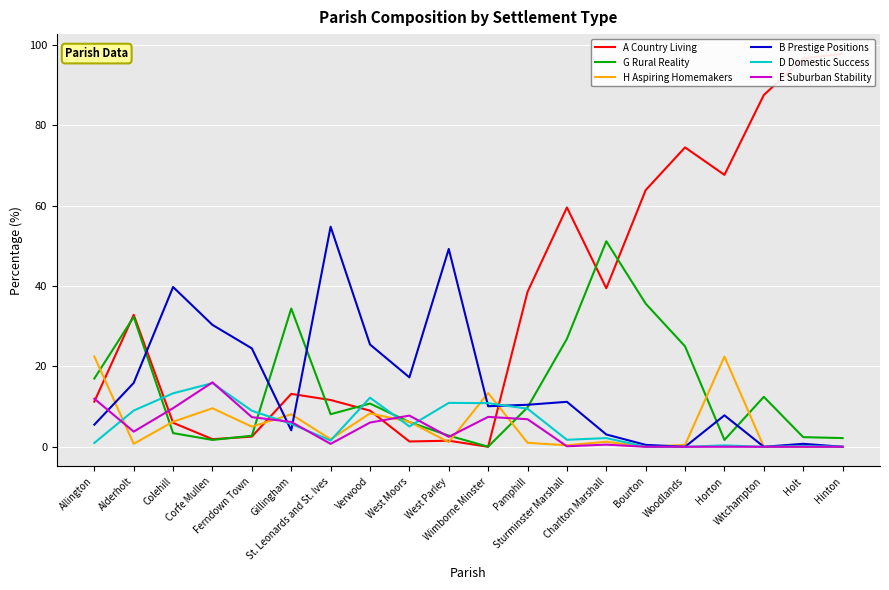

What is the difference between the highest and lowest values at Gillingham?

30.3